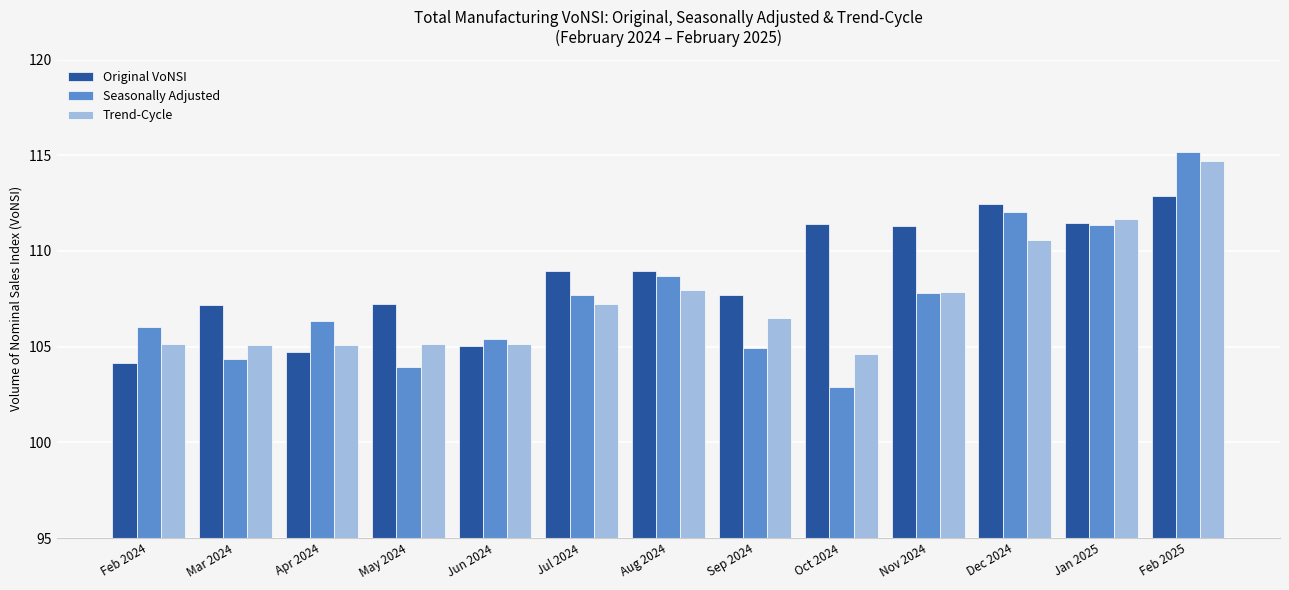

What is the difference between the maximum and minimum values in the Seasonally Adjusted series?

12.3